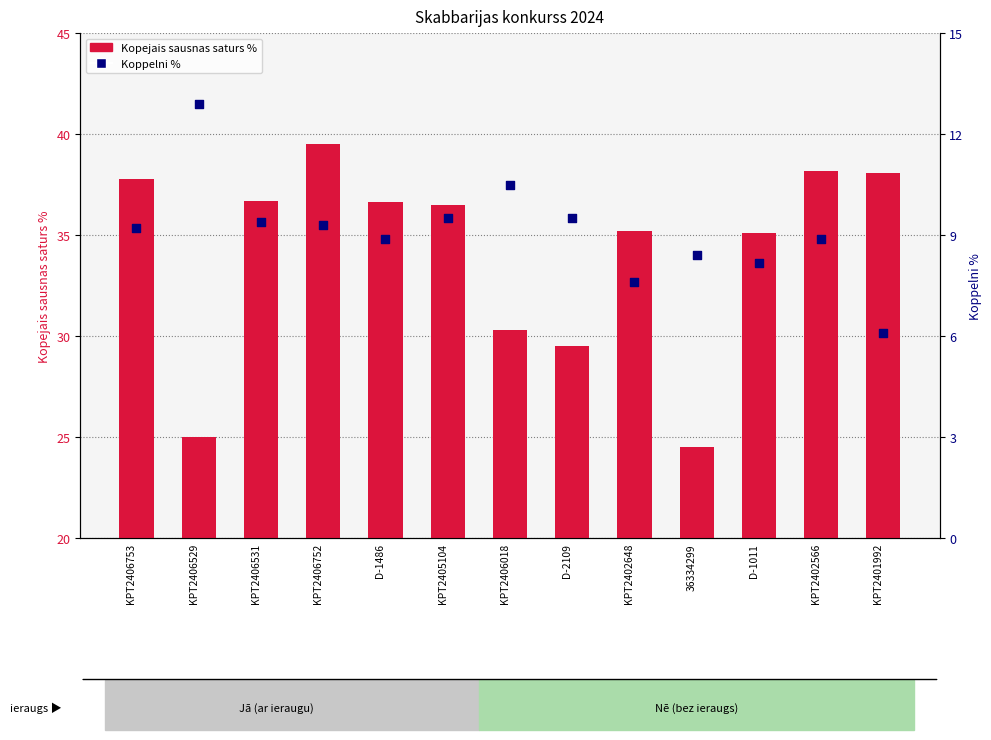

At how many categories does at least one series exceed 18?

13